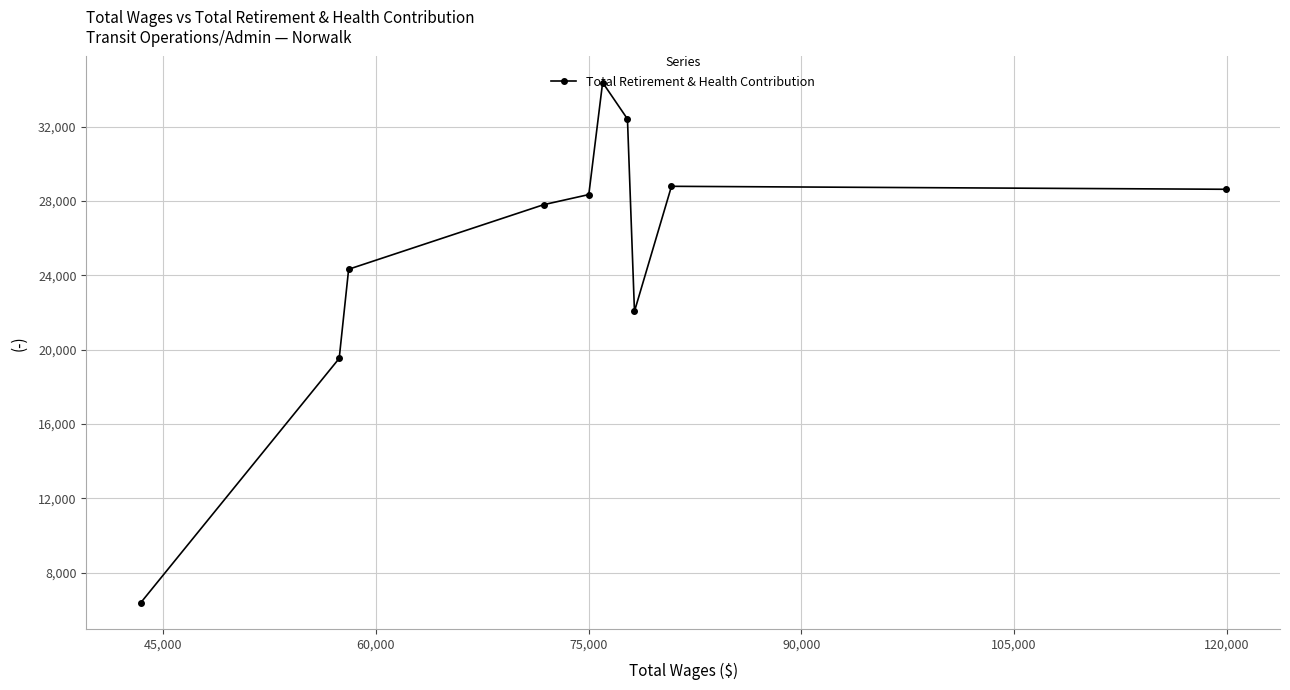

How many points are higher than both their immediate neighbors (excluding endpoints)?

2